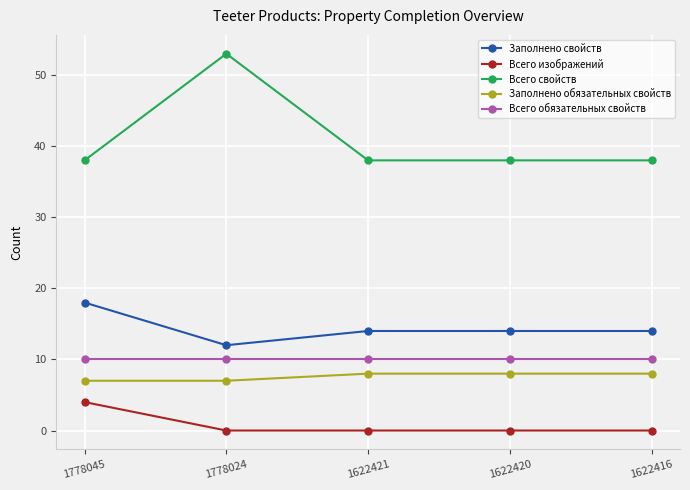

Reading left to right, list all the values displayed in this chart.

Заполнено свойств: 1778045=18	1778024=12	1622421=14	1622420=14	1622416=14
Всего изображений: 1778045=4	1778024=0	1622421=0	1622420=0	1622416=0
Всего свойств: 1778045=38	1778024=53	1622421=38	1622420=38	1622416=38
Заполнено обязательных свойств: 1778045=7	1778024=7	1622421=8	1622420=8	1622416=8
Всего обязательных свойств: 1778045=10	1778024=10	1622421=10	1622420=10	1622416=10